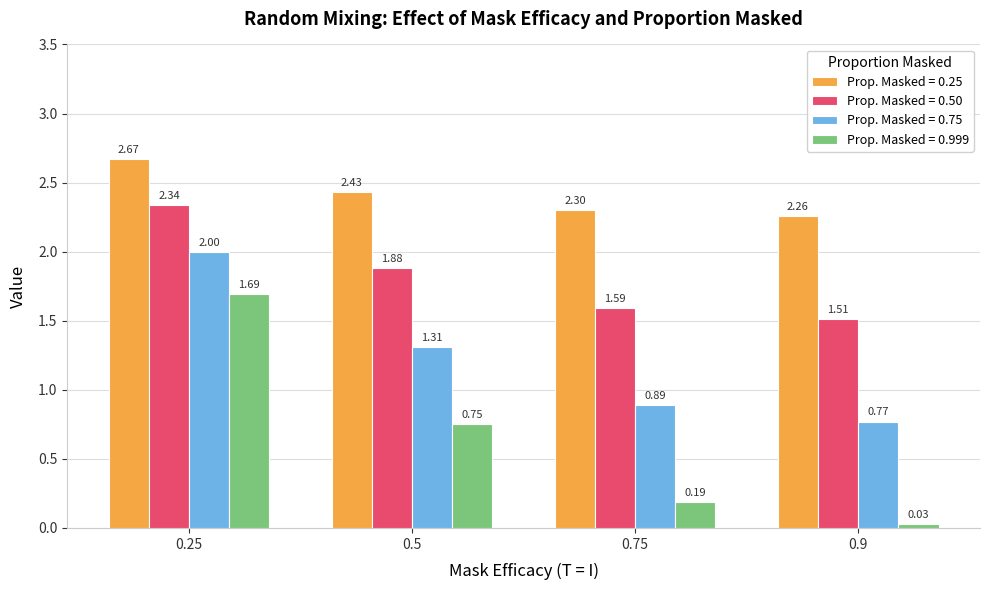

List the series in order of their overall mean, highest first.

Prop. Masked = 0.25, Prop. Masked = 0.50, Prop. Masked = 0.75, Prop. Masked = 0.999